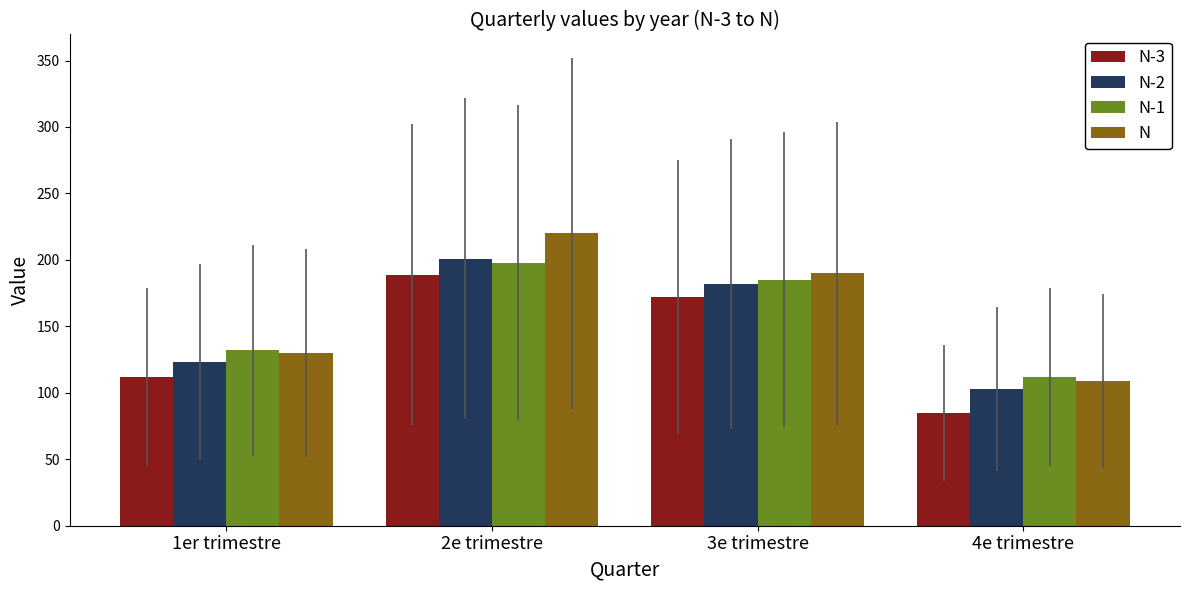

How many N-2 values are between 123 and 201?

3